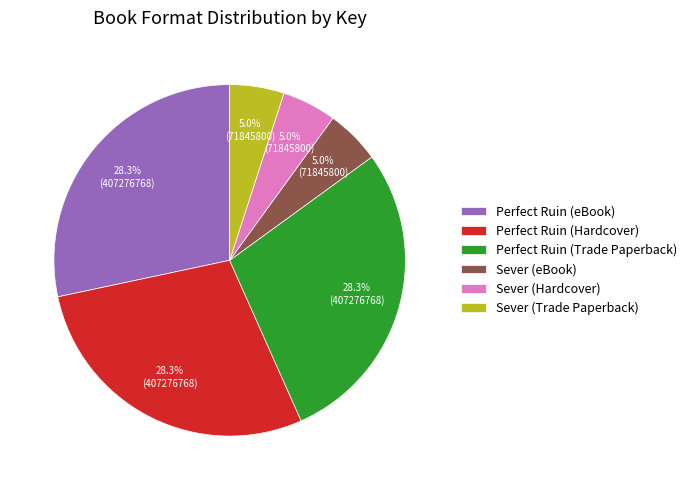

Does any single category account for the majority?

No